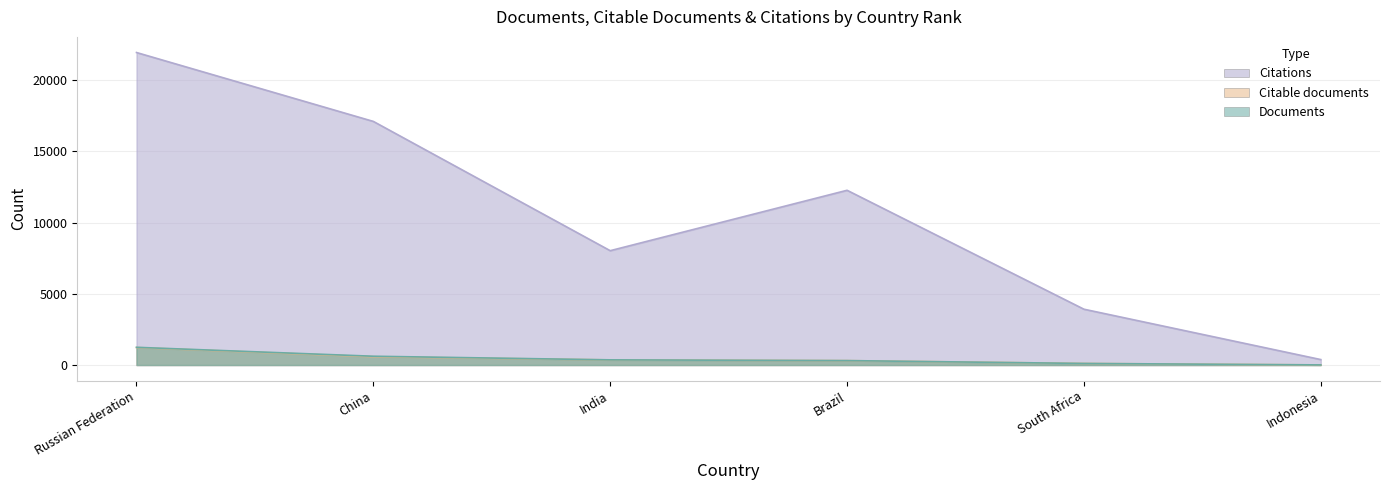

At how many categories does at least one series exceed 8697?

3